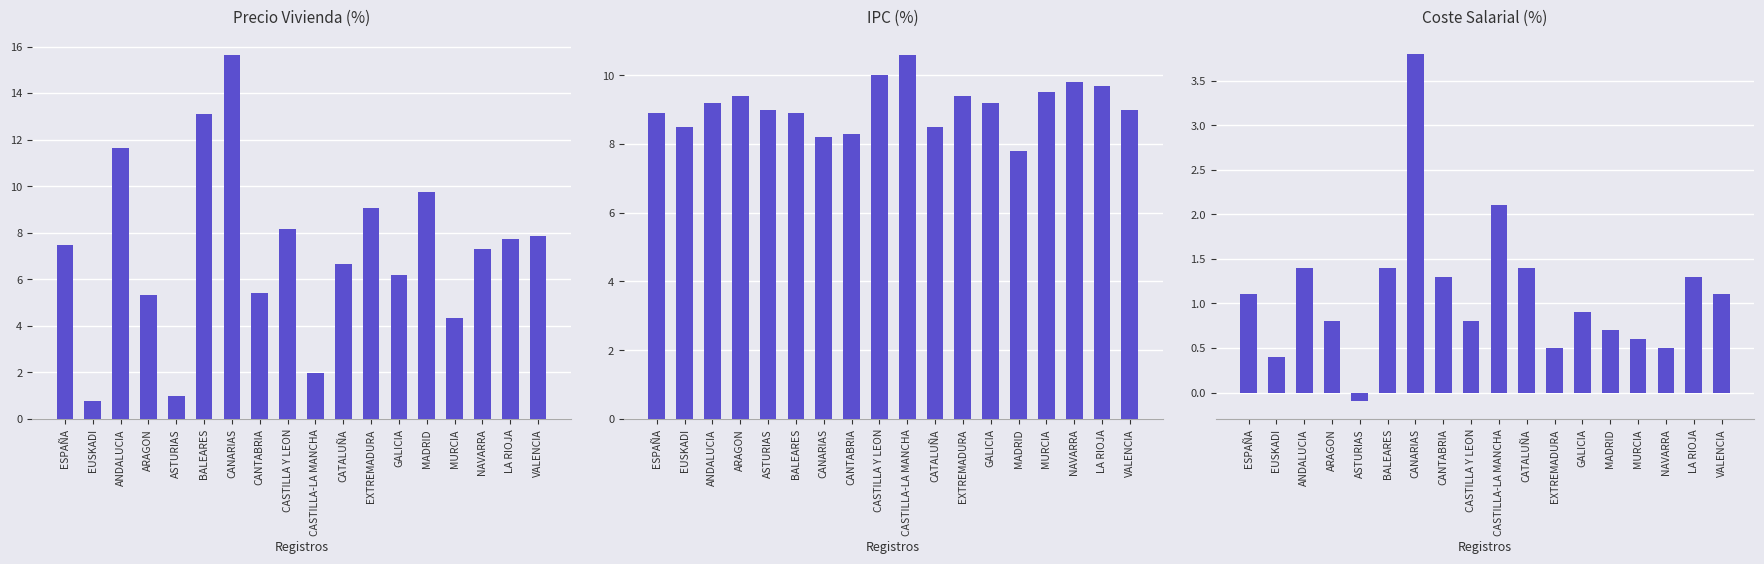

At which category does the chart reach its minimum across all series?

ASTURIAS